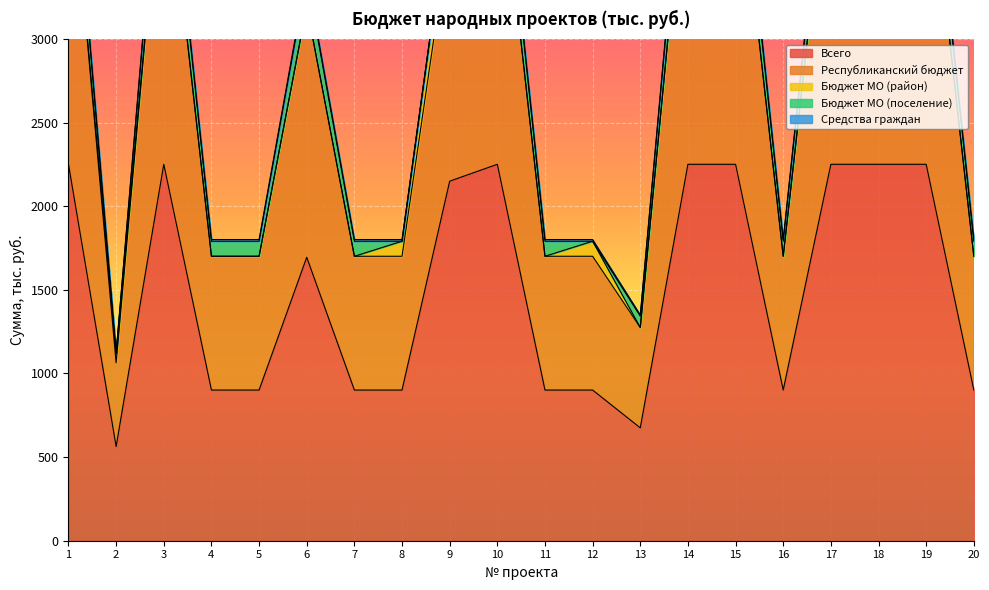

How many categories are shown in the chart?

20